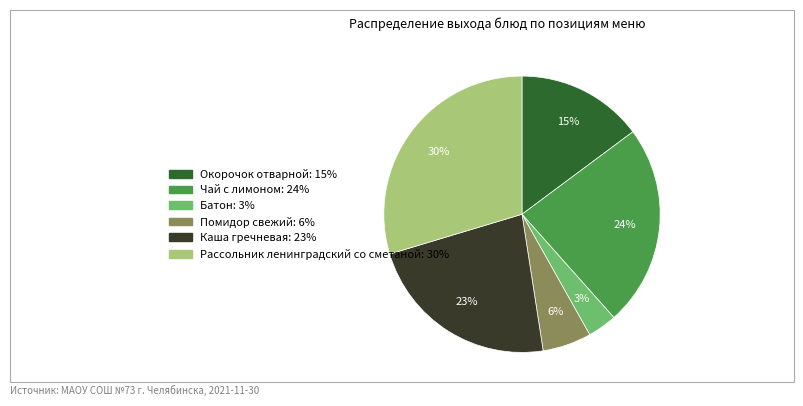

Is the sum of Чай с лимоном and Рассольник ленинградский со сметаной greater than half?

Yes